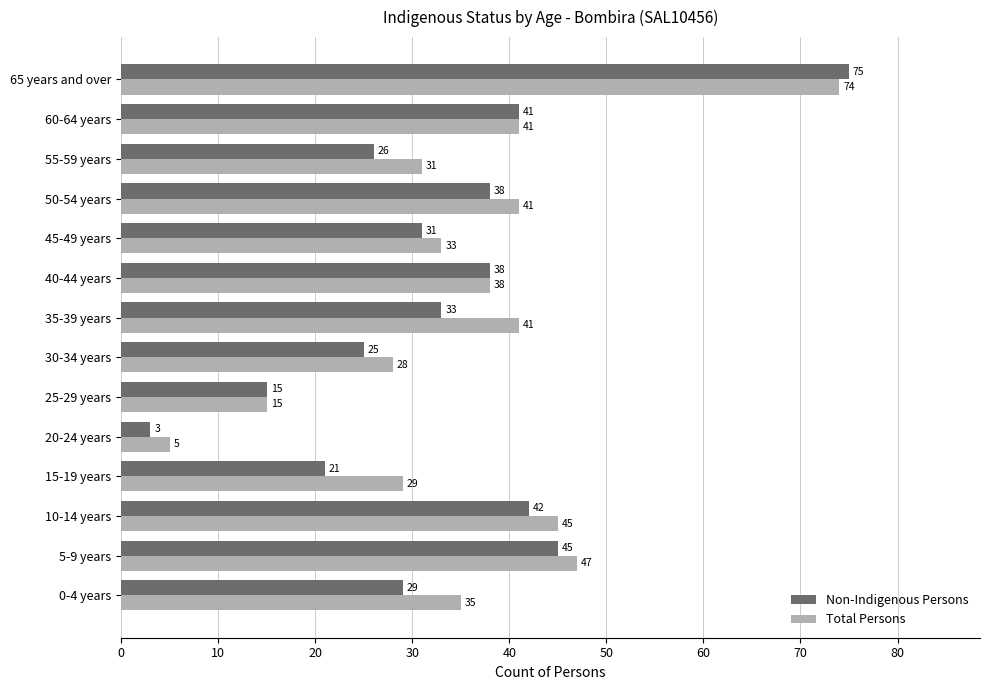

What is the greatest value displayed?

75